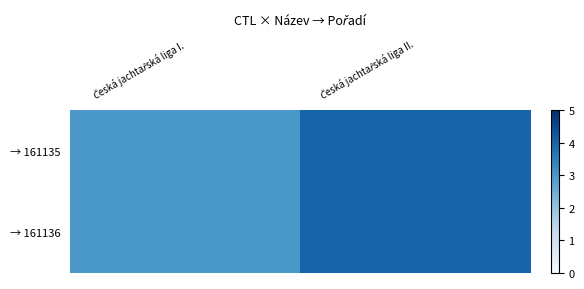

Reading left to right, transcribe all the data shown in this chart.

→ 161135: Česká jachtařská liga I.=3	Česká jachtařská liga II.=4
→ 161136: Česká jachtařská liga I.=3	Česká jachtařská liga II.=4